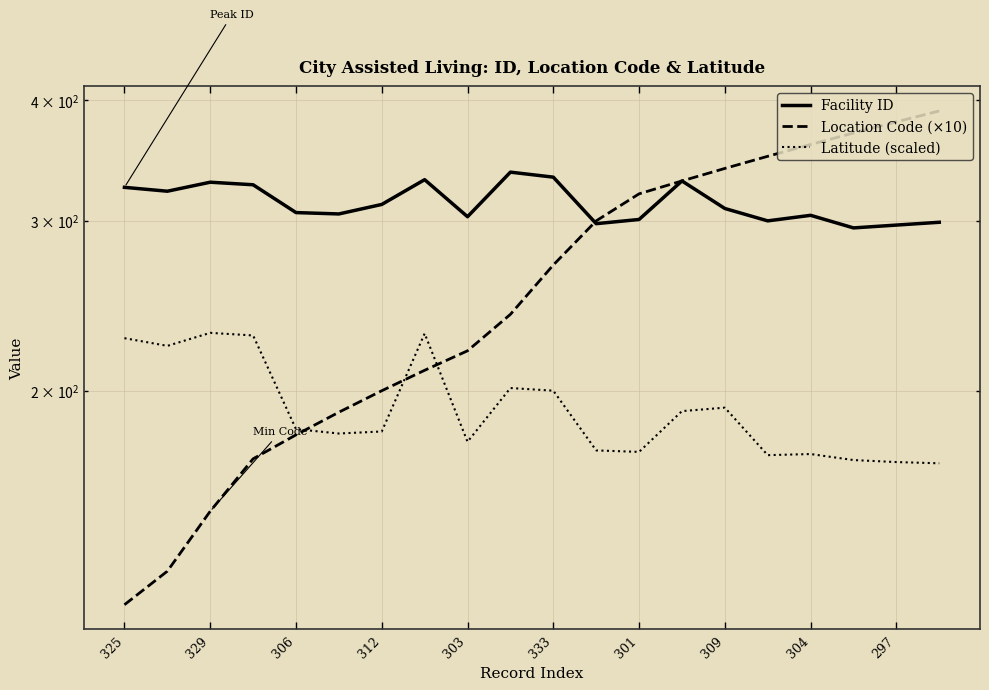

Which series has the largest total across all categories?

Facility ID